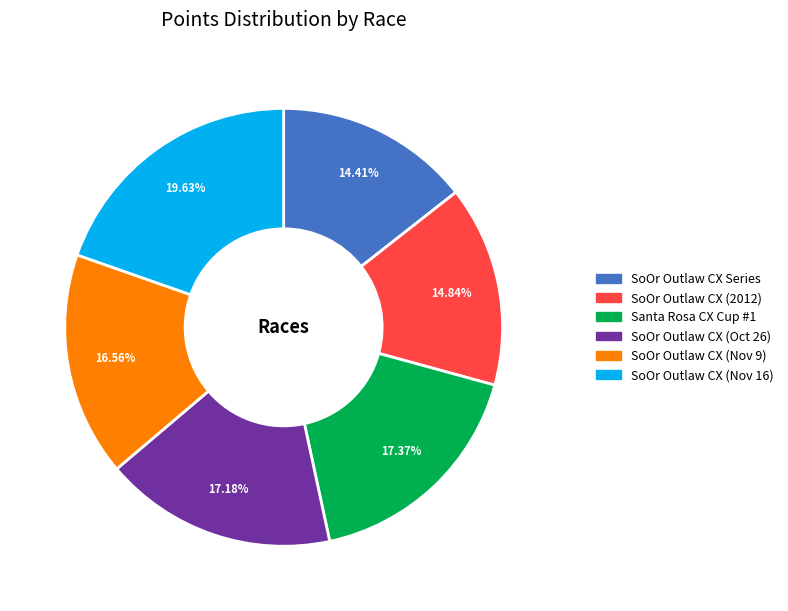

Count the number of slices in the pie.

6